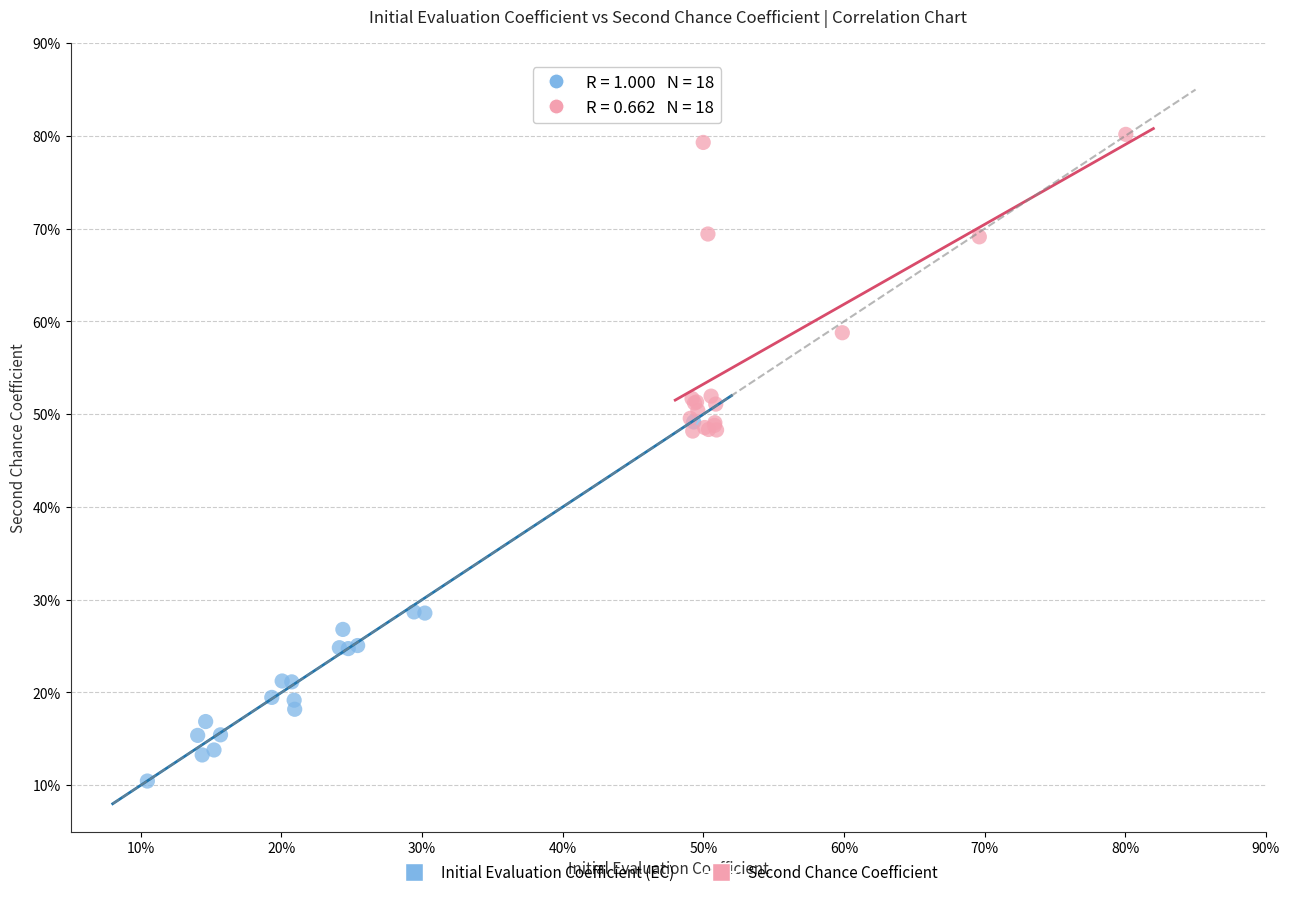

What are all the series names shown in the legend?

Initial Evaluation Coefficient (EC), Second Chance Coefficient